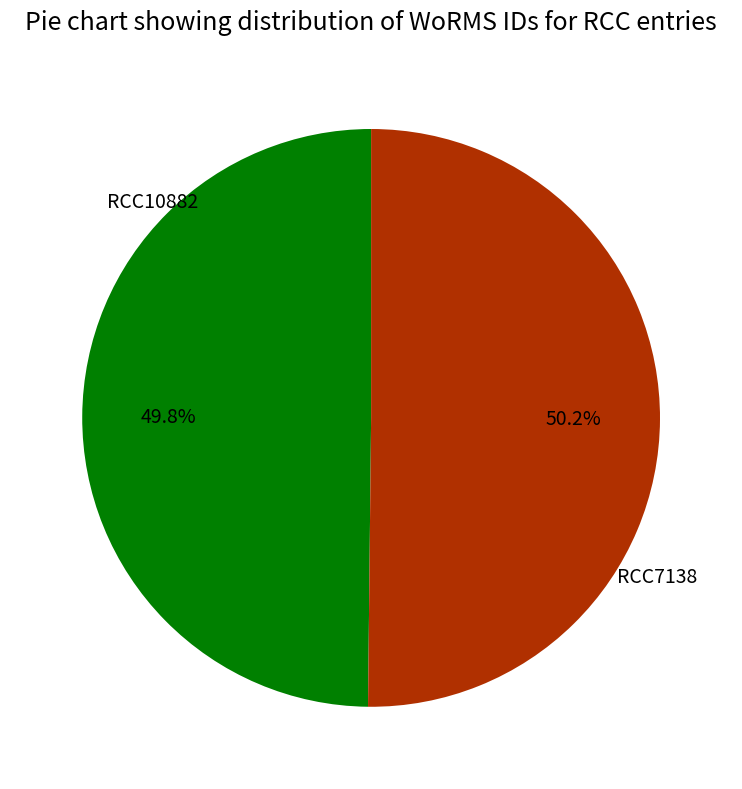

Does any single category account for the majority?

Yes